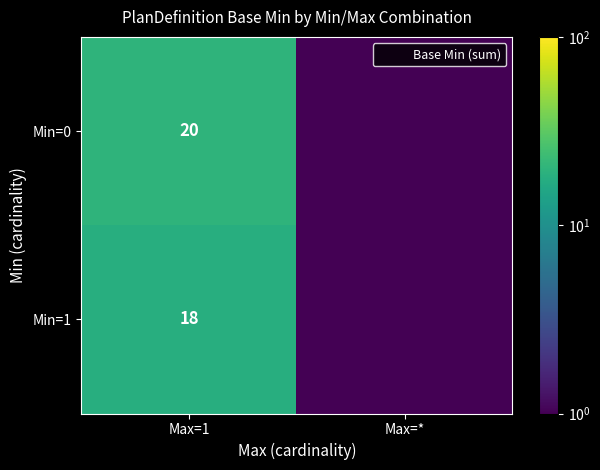

Which series changed the most between Max=1 and Max=*?

Min=0